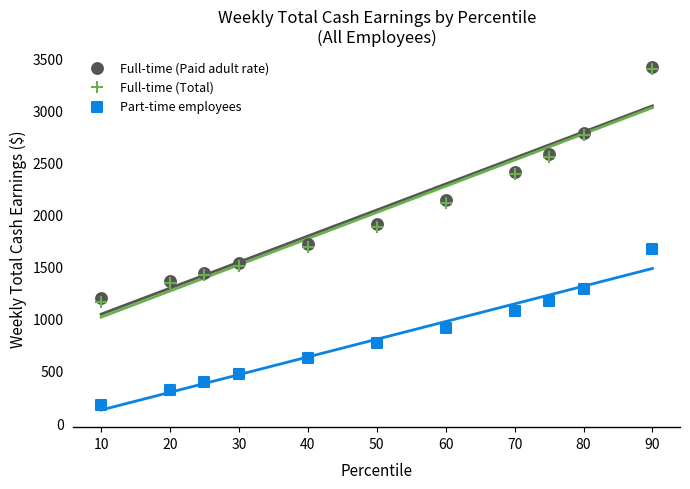

What are all the series names shown in the legend?

Full-time (Paid adult rate), Full-time (Total), Part-time employees